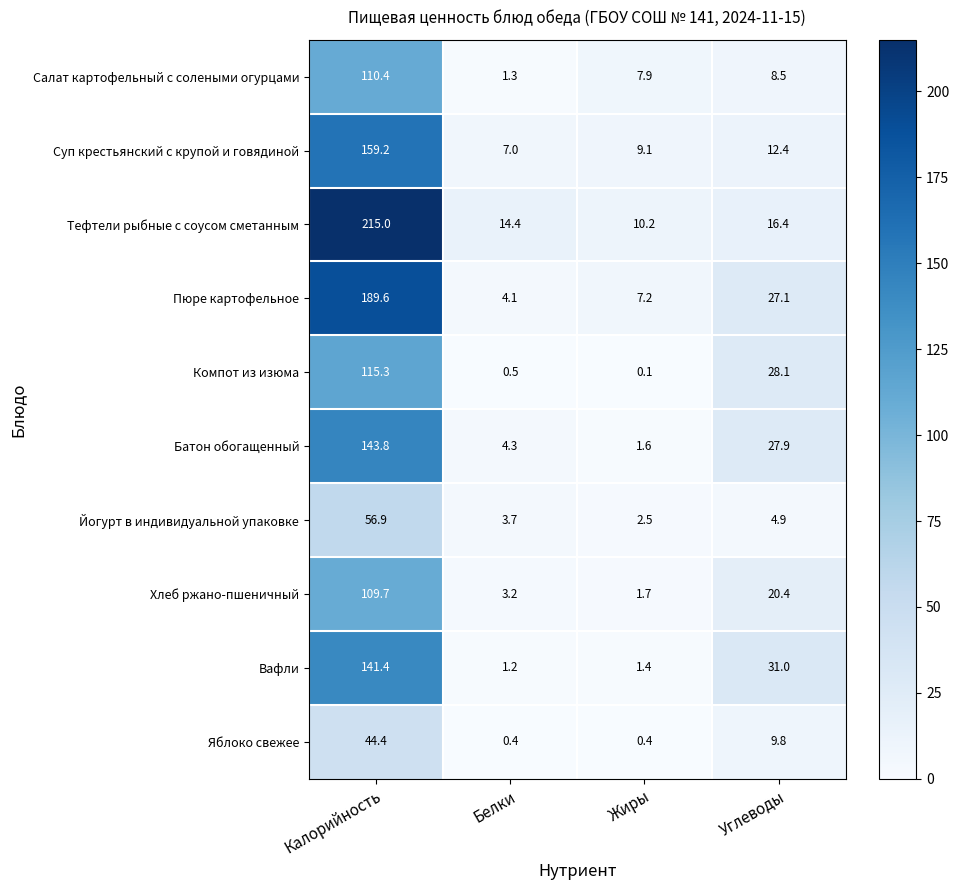

What is the lowest value of the Батон обогащенный series?

1.6